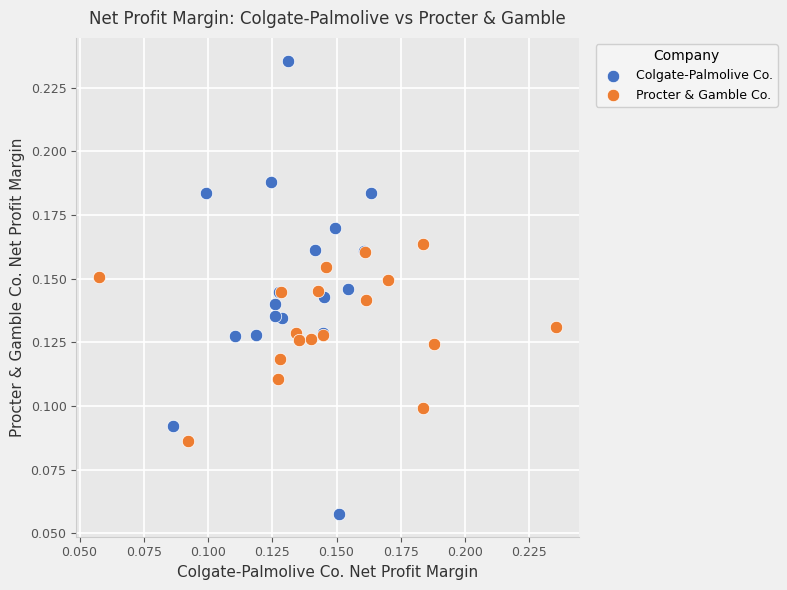

Which series has the largest Y range (max minus min)?

Colgate-Palmolive Co.